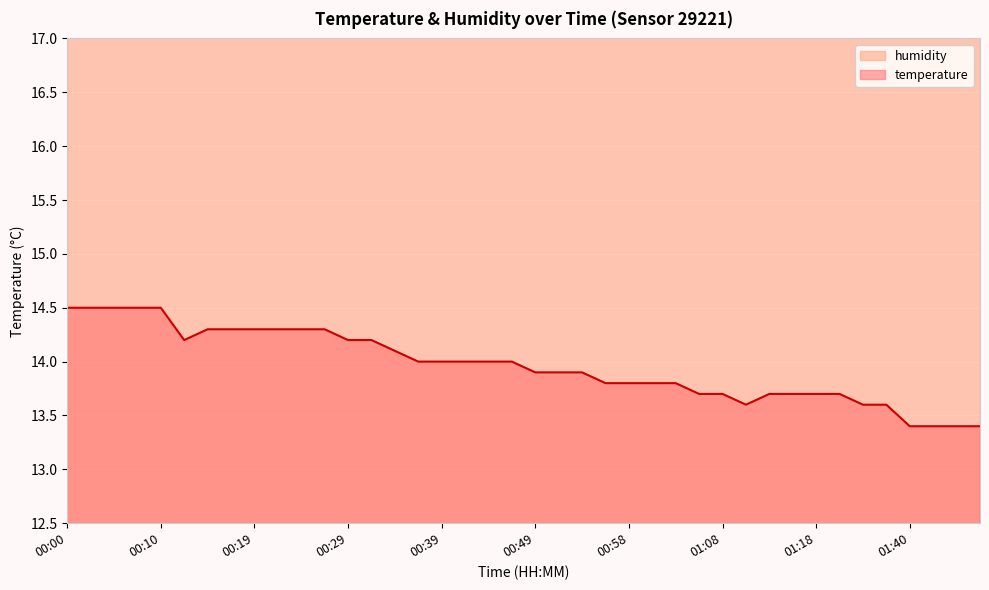

What is the change in value from 00:27 to 01:08?

-0.6